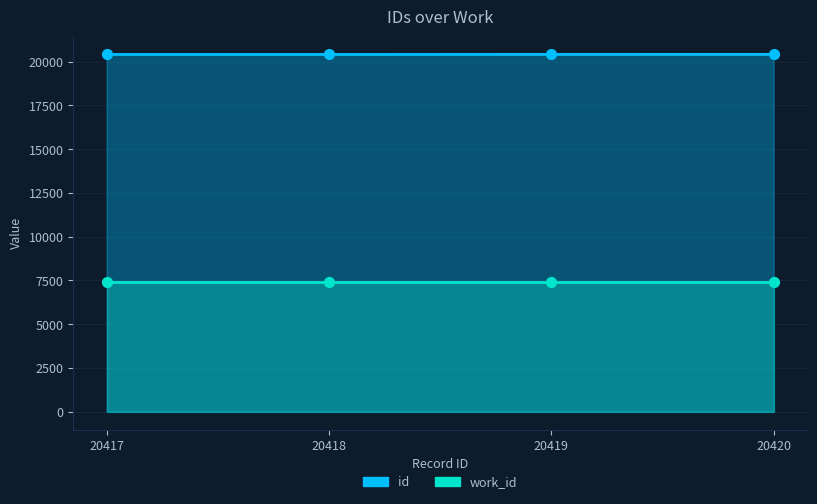

Between 20418 and 20420, which is larger?

20420